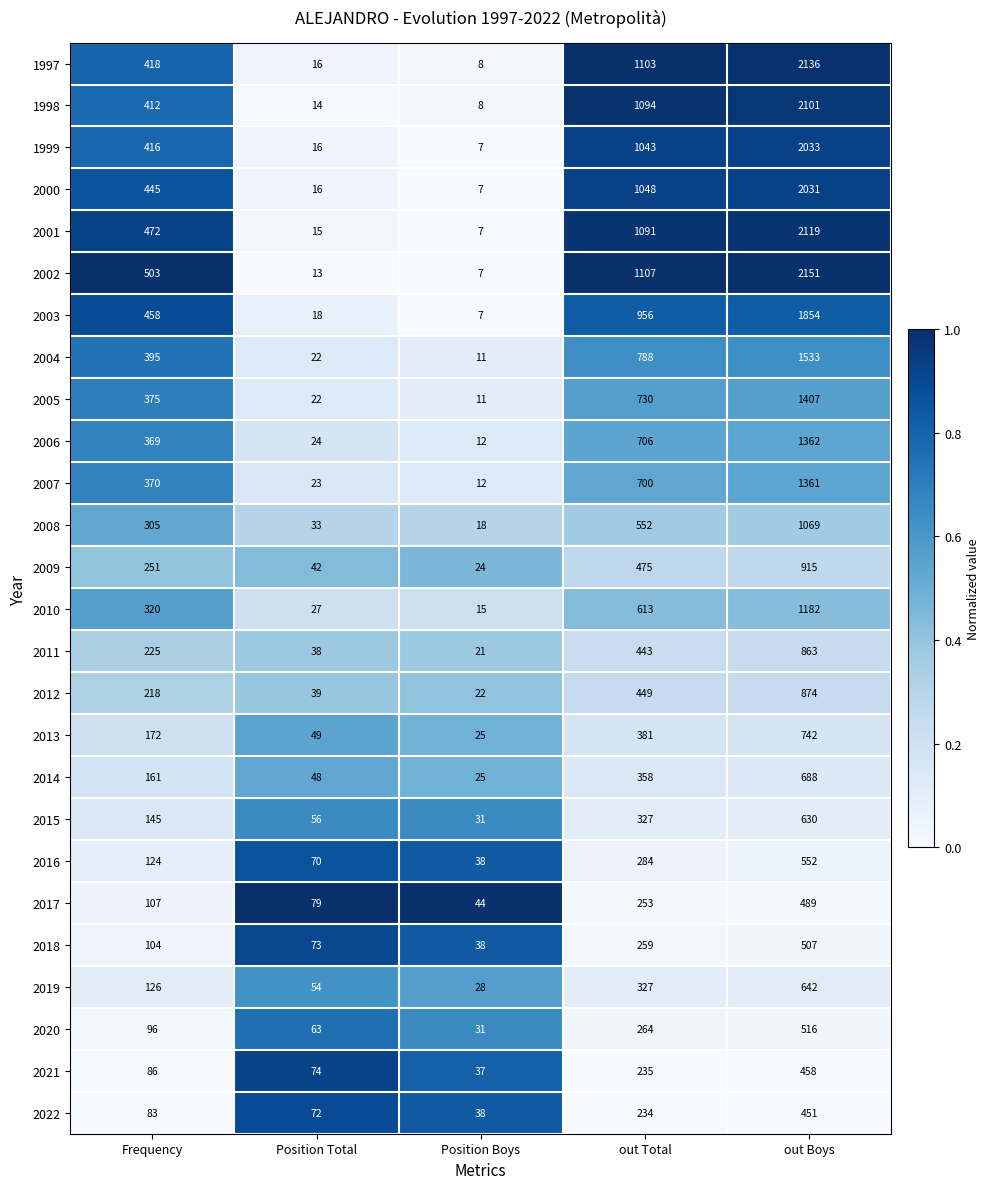

Which series changed the most between Position Total and out Total?

2002